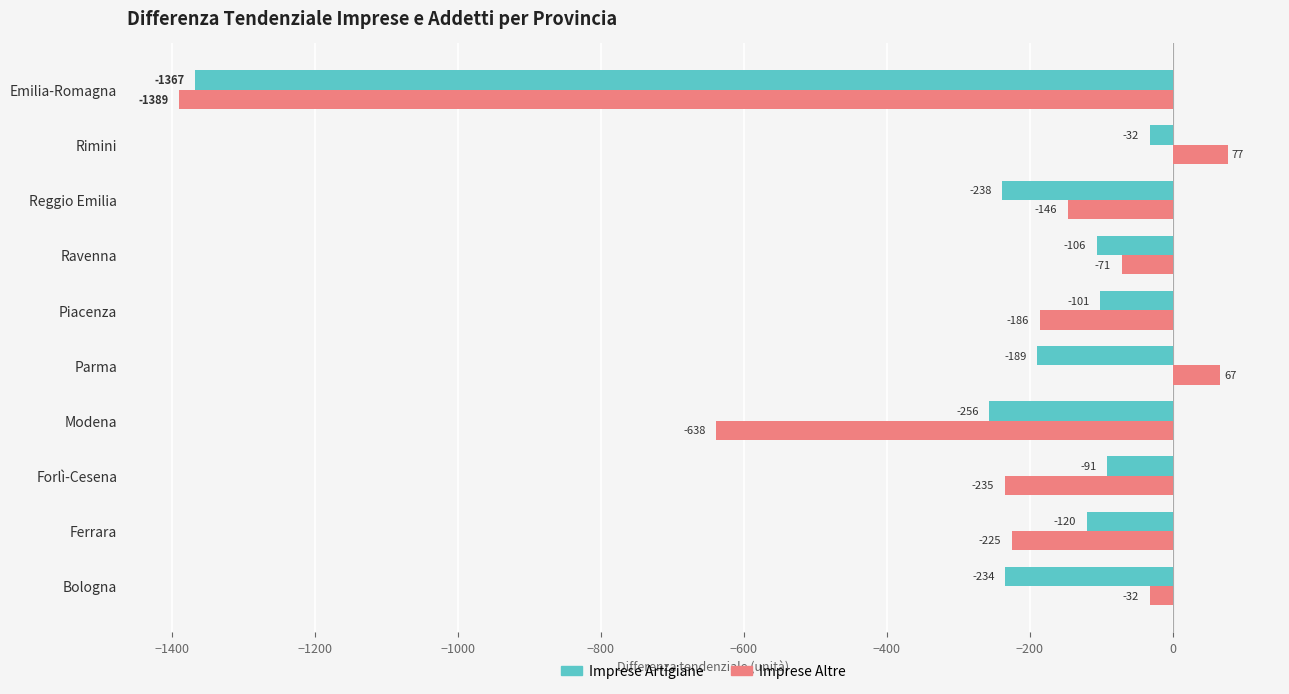

Rank the series by their average value, from lowest to highest.

Imprese Altre, Imprese Artigiane